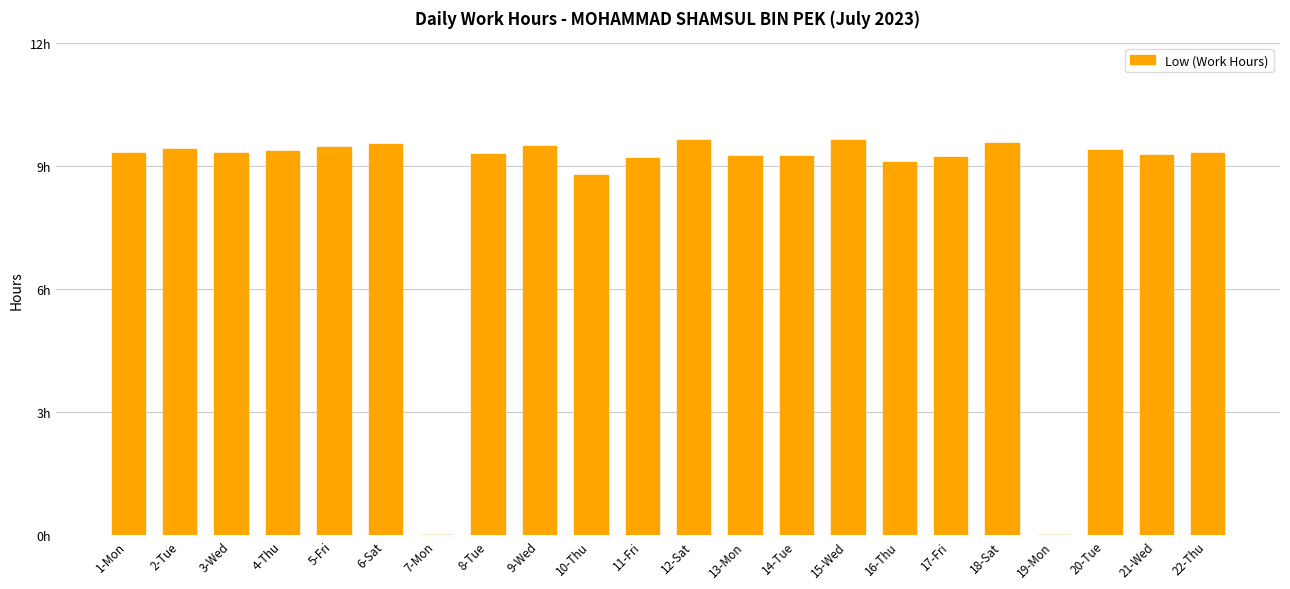

Reading left to right, extract all data points from this chart.

9.3	9.4	9.3	9.4	9.5	9.5	0.0	9.3	9.5	8.8	9.2	9.6	9.2	9.2	9.6	9.1	9.2	9.6	0.0	9.4	9.3	9.3